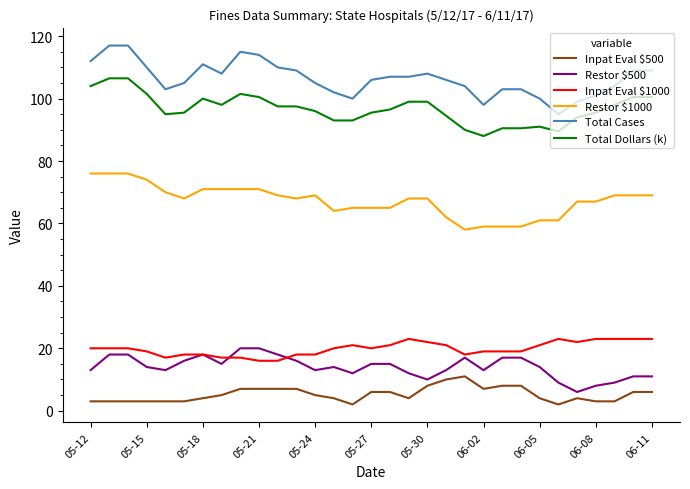

True or false: Inpat Eval $500 has more than 1 points higher than both neighbors.

True